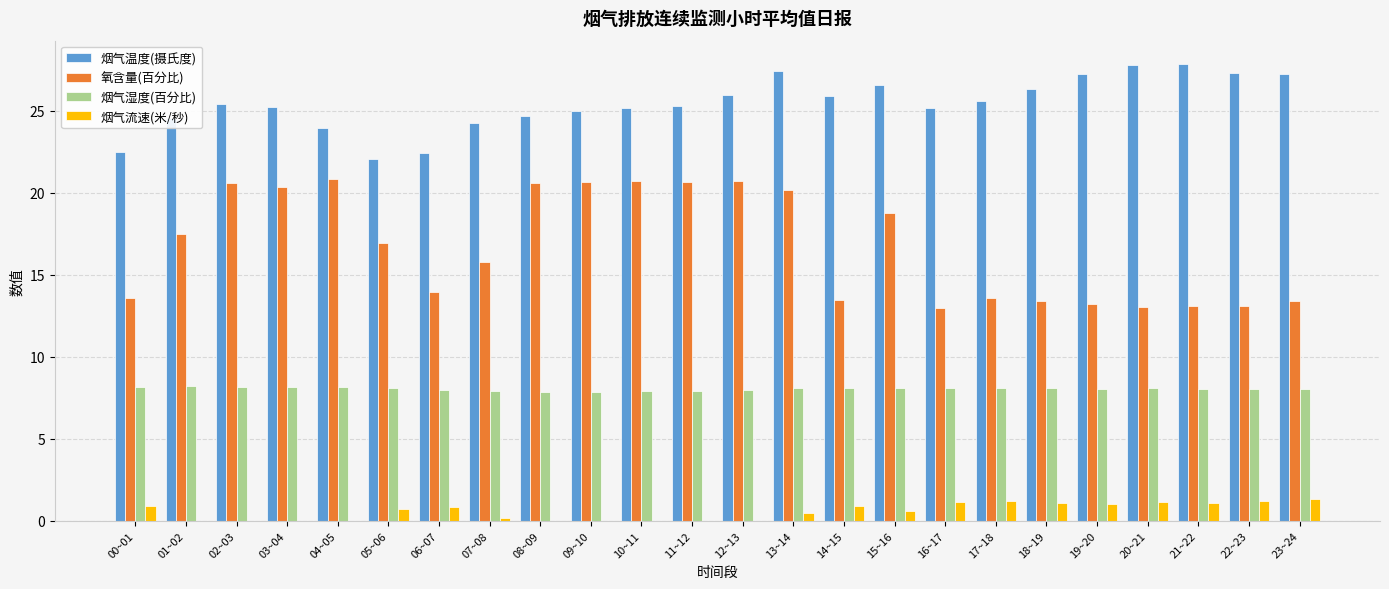

What is the maximum value for 烟气温度(摄氏度)?

27.9